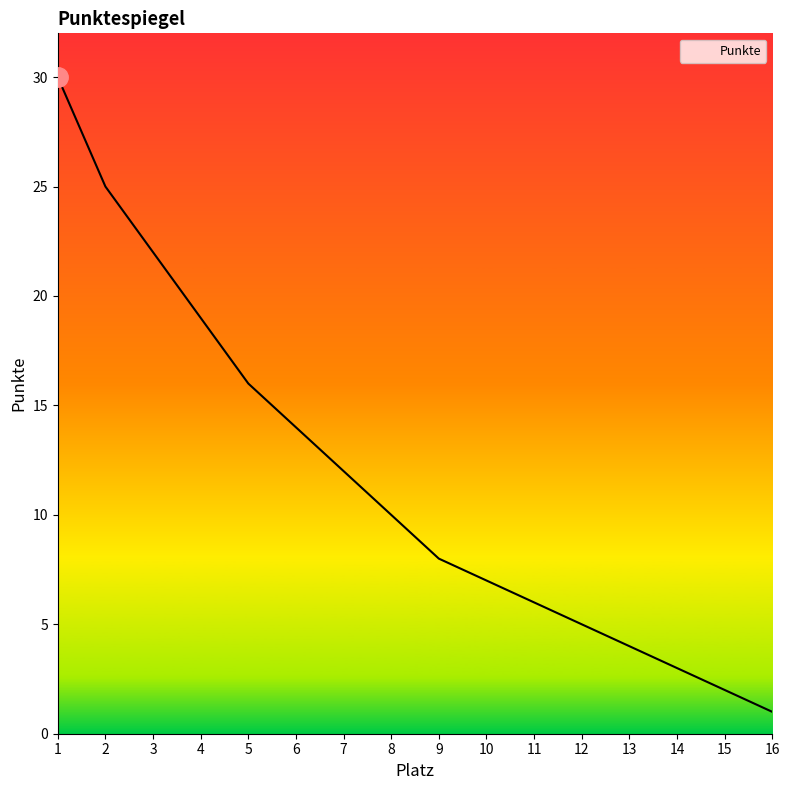

Rank the categories by value from lowest to highest.

16, 15, 14, 13, 12, 11, 10, 9, 8, 7, 6, 5, 4, 3, 2, 1